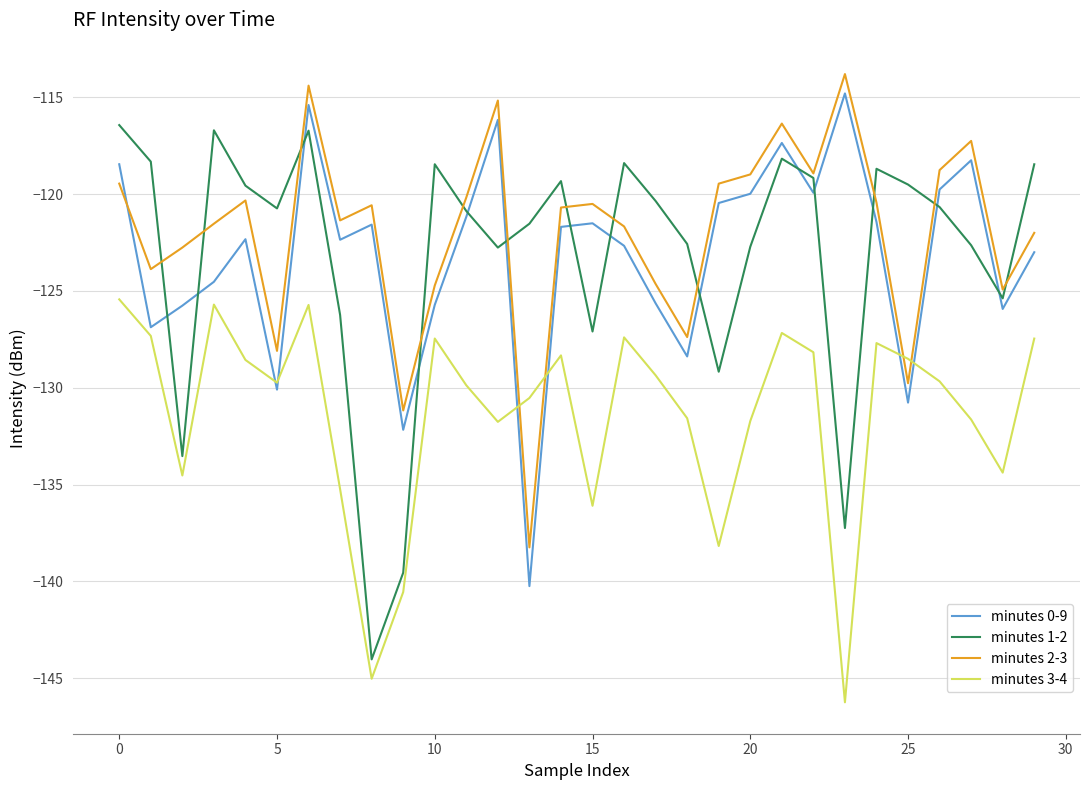

In minutes 3-4, how many points are lower than both neighbors (excluding endpoints)?

8